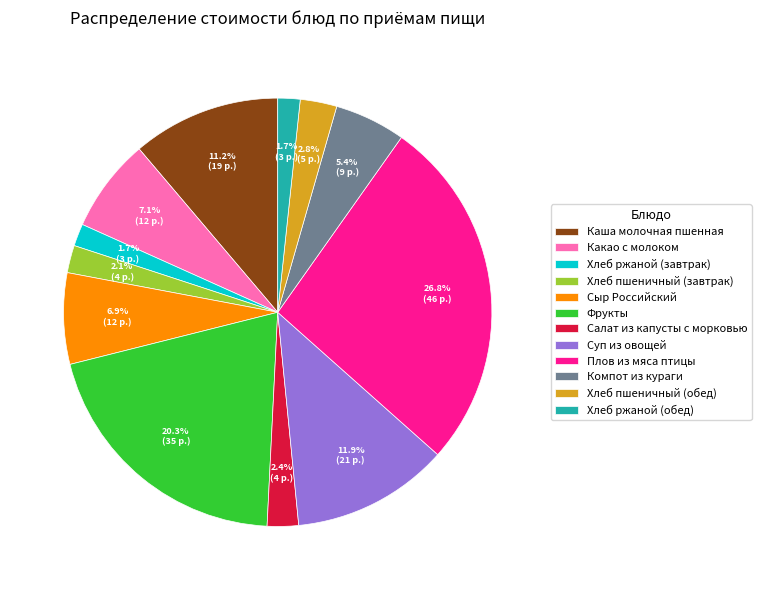

The Салат из капусты с морковью slice represents 2% of the pie. True or false?

True